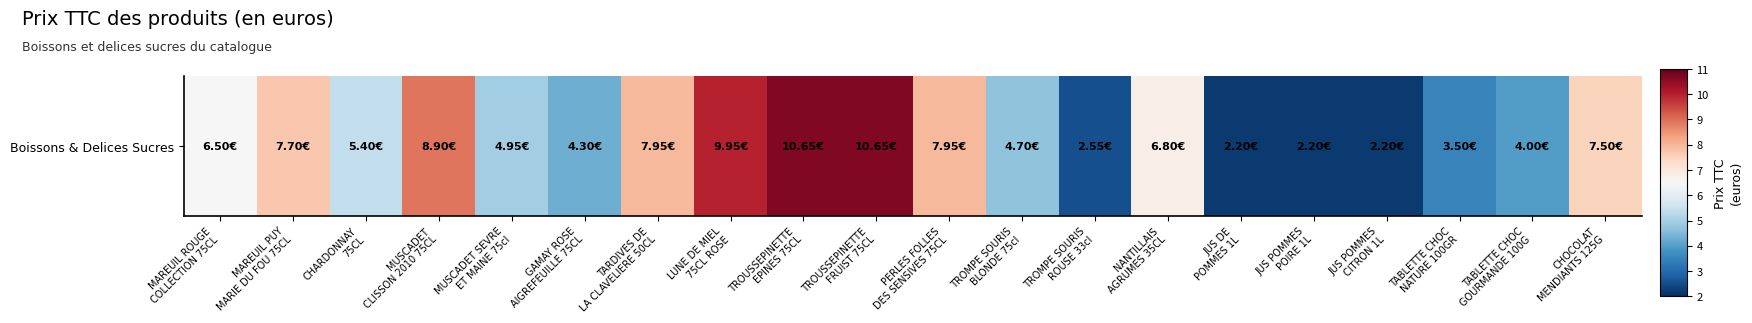

The value at MAREUIL PUY
MARIE DU FOU 75CL is 0.1. True or false?

False